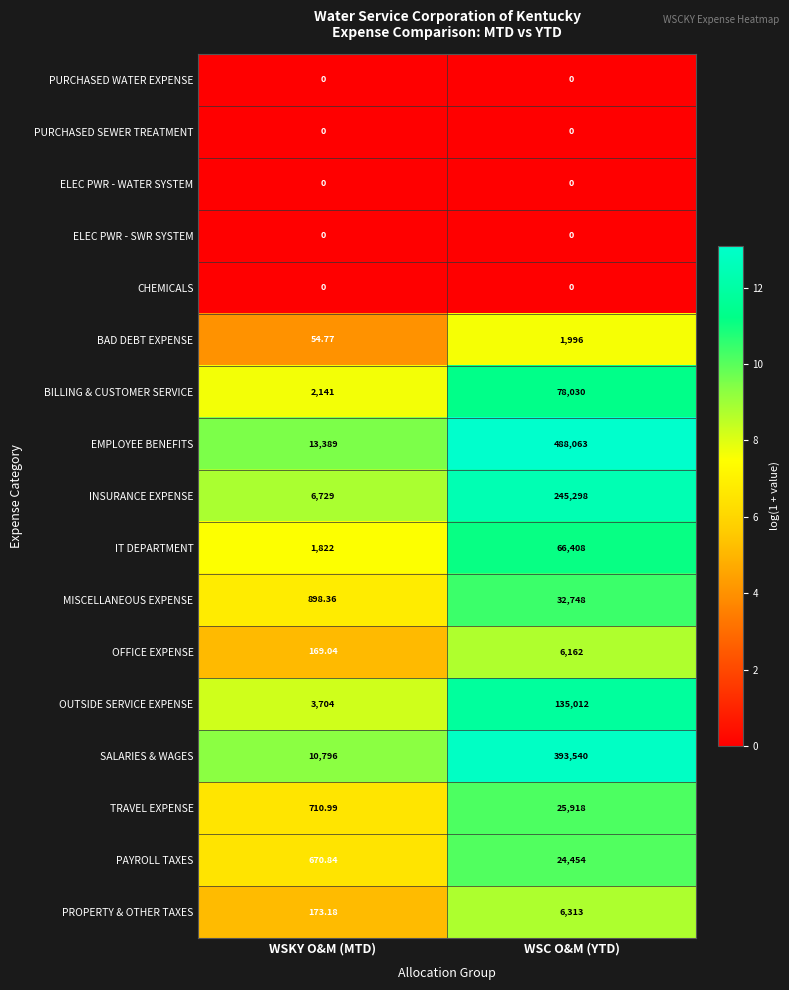

Which series changed the most between WSKY O&M (MTD) and WSC O&M (YTD)?

EMPLOYEE BENEFITS